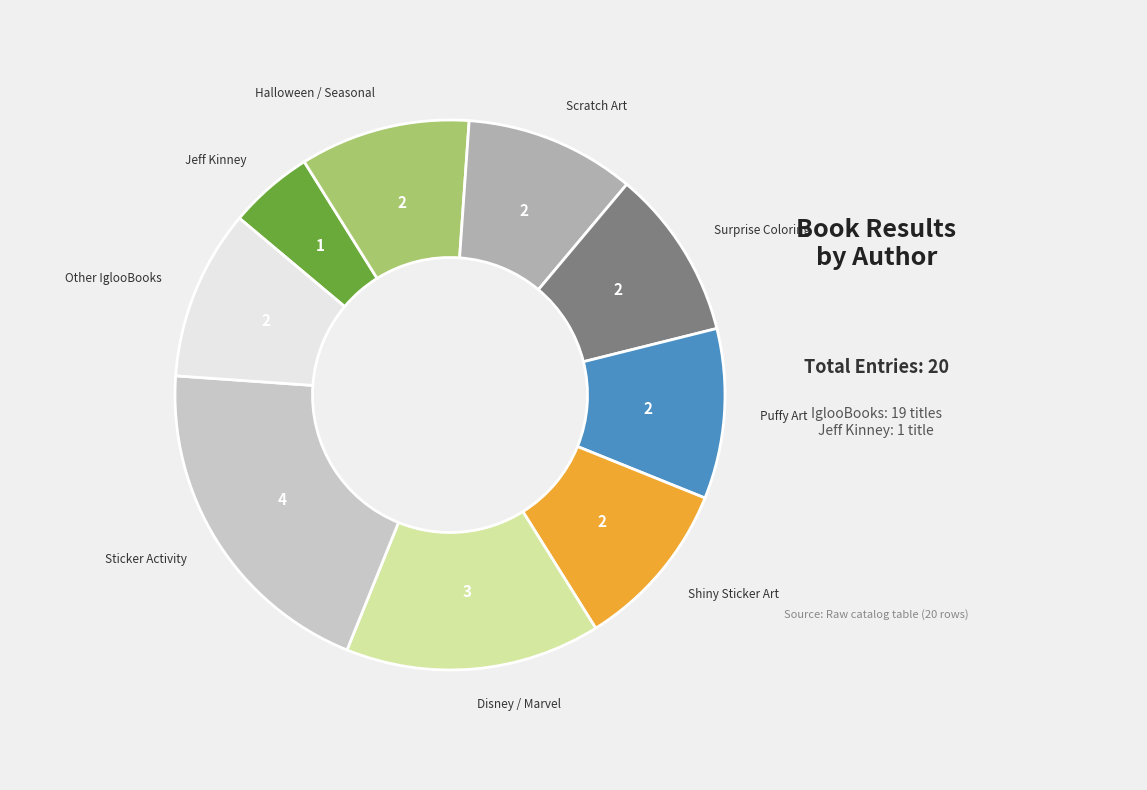

Is there any slice that represents more than half of the pie?

No